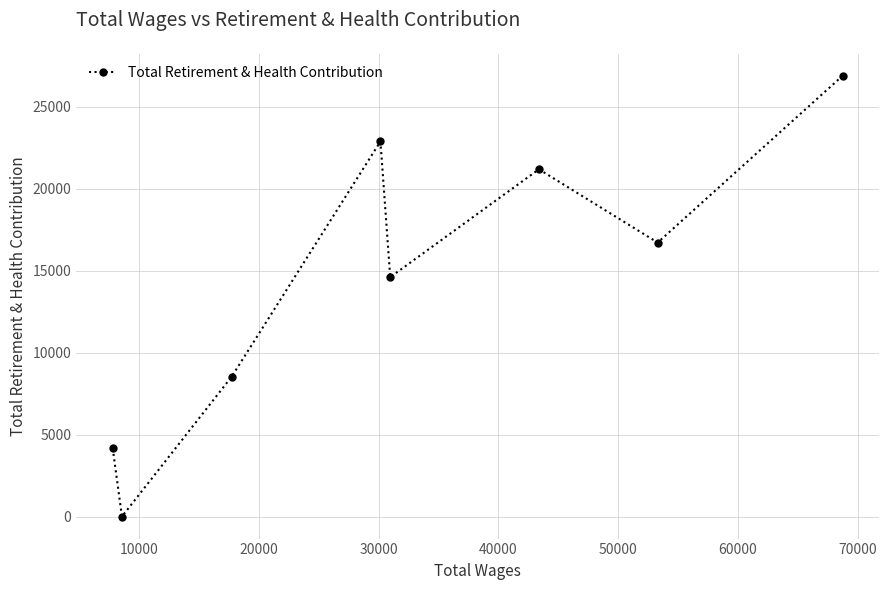

What is the greatest value displayed?

26882